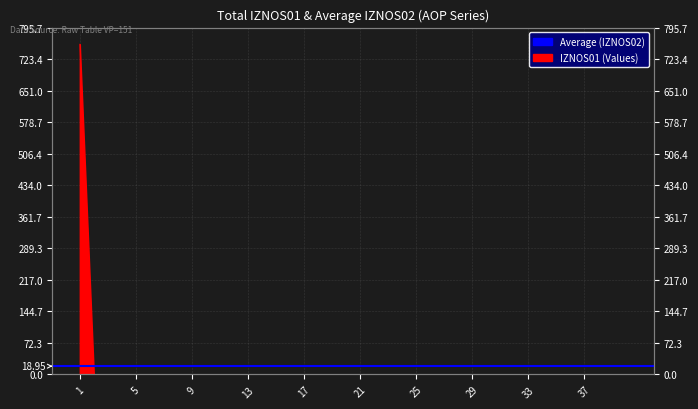

How many lines are shown in the chart?

1